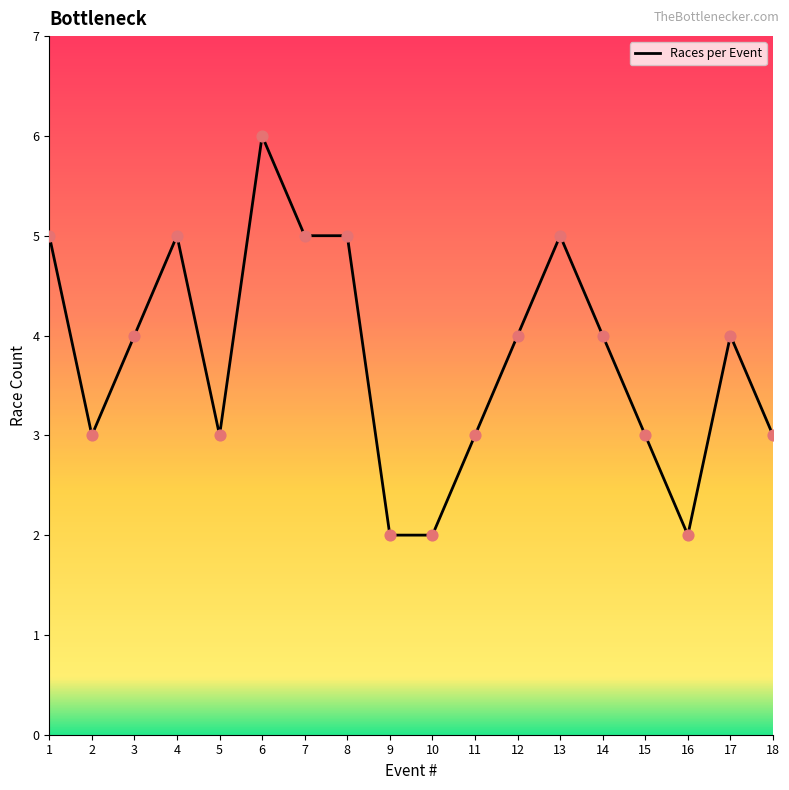

Between 17 and 8, which is larger?

8